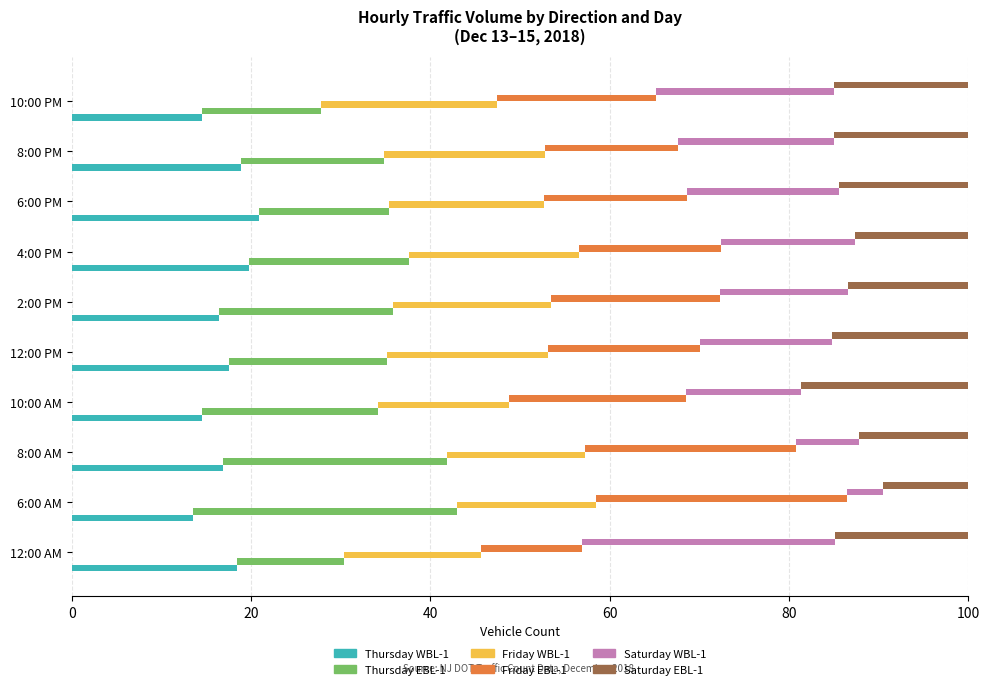

Which series changed the most between 12:00 AM and 4:00 PM?

Saturday WBL-1